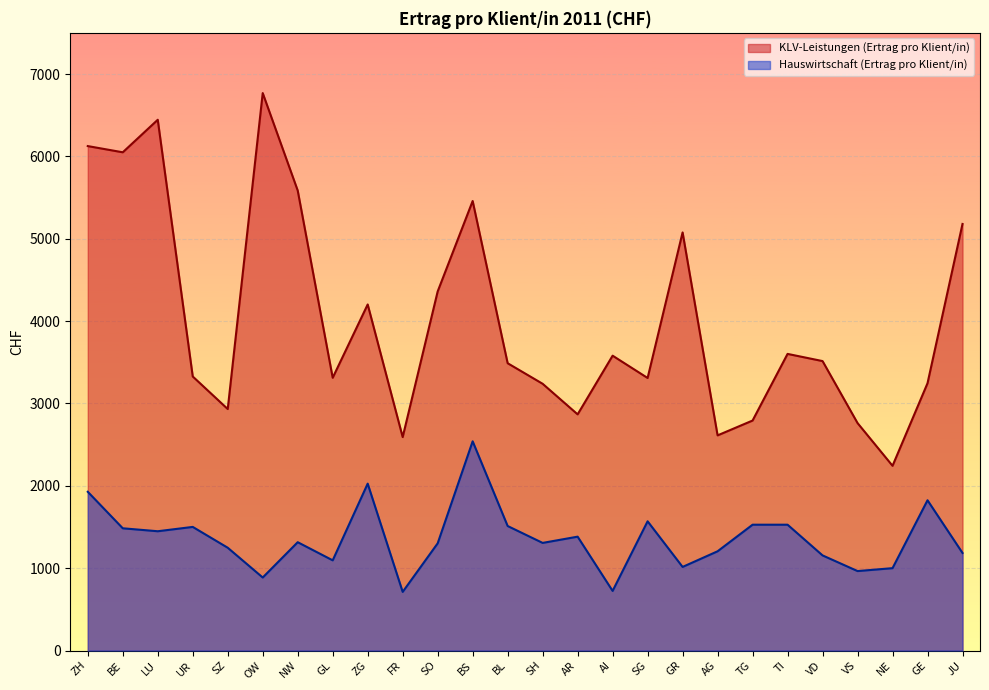

True or false: Hauswirtschaft (Ertrag pro Klient/in) and KLV-Leistungen (Ertrag pro Klient/in) intersect in this chart.

False